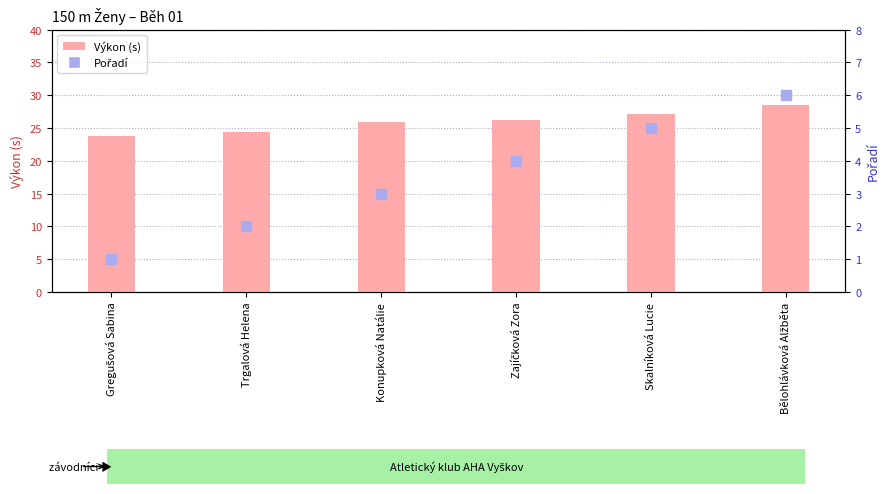

At how many categories does at least one series exceed 26?

3